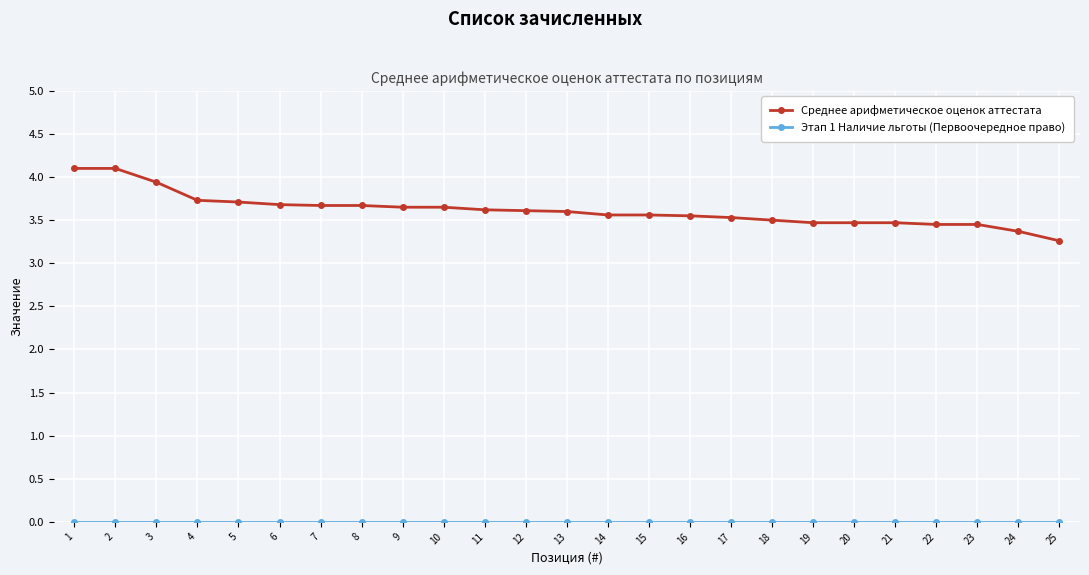

Which series has the widest spread of values?

Среднее арифметическое оценок аттестата